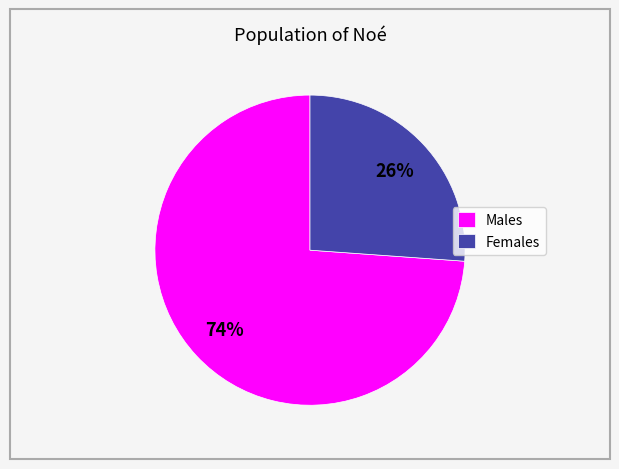

Is the sum of Males and Females greater than half?

Yes